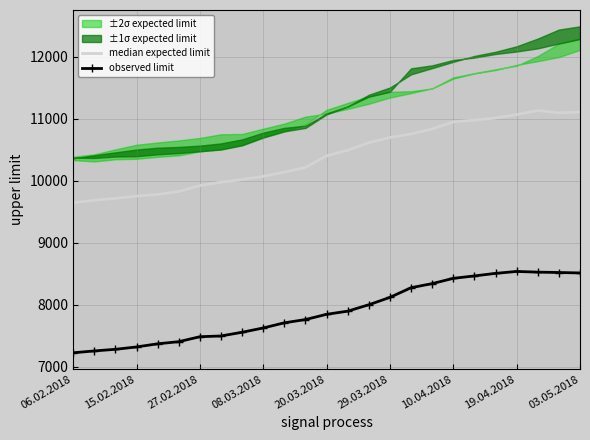

What is the average value of the observed limit series?

7901